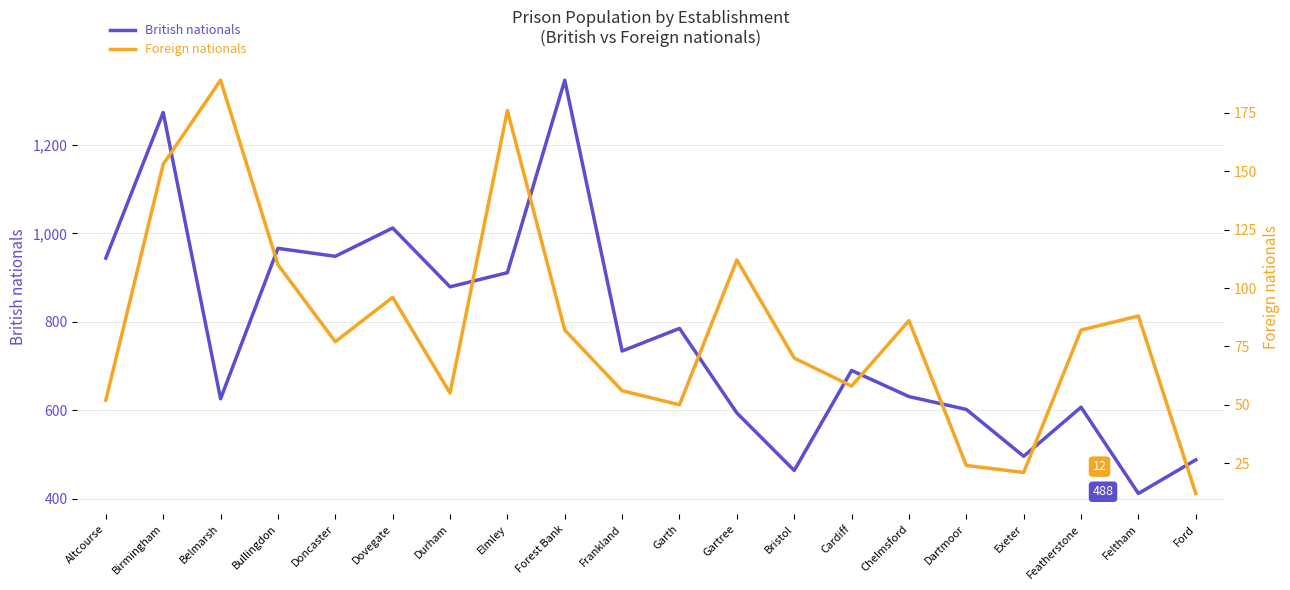

The Foreign nationals series shows 44 at Featherstone. True or false?

False